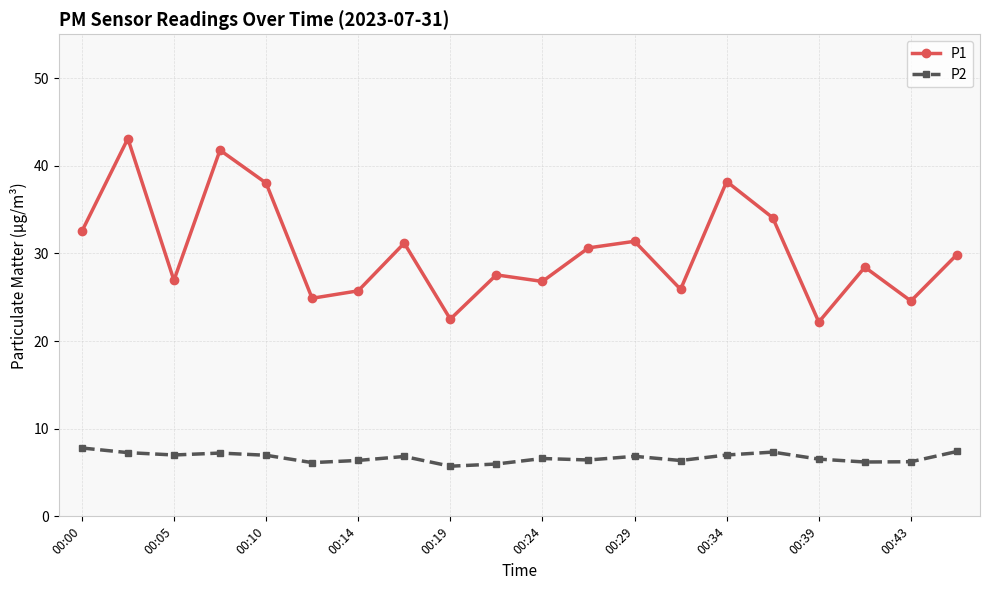

What is the greatest value displayed?

43.1